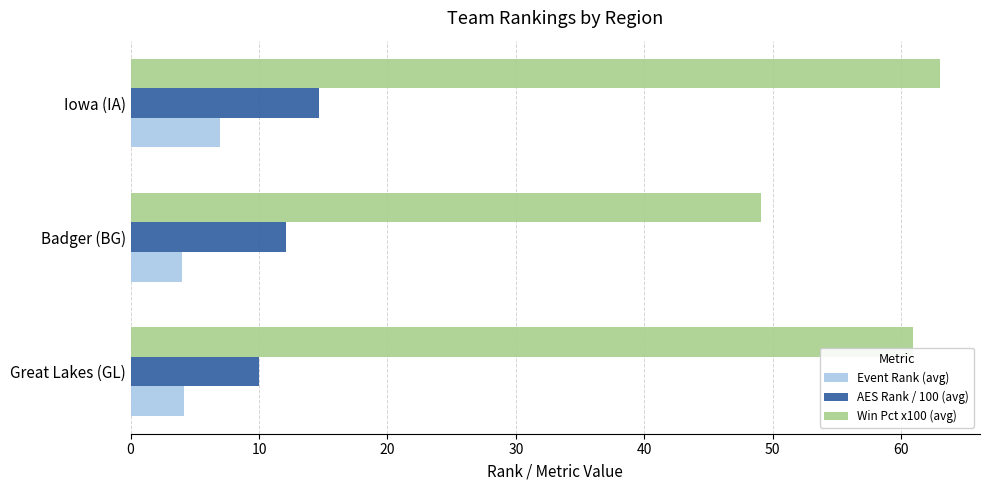

At which label does AES Rank / 100 (avg) reach its peak?

Iowa (IA)